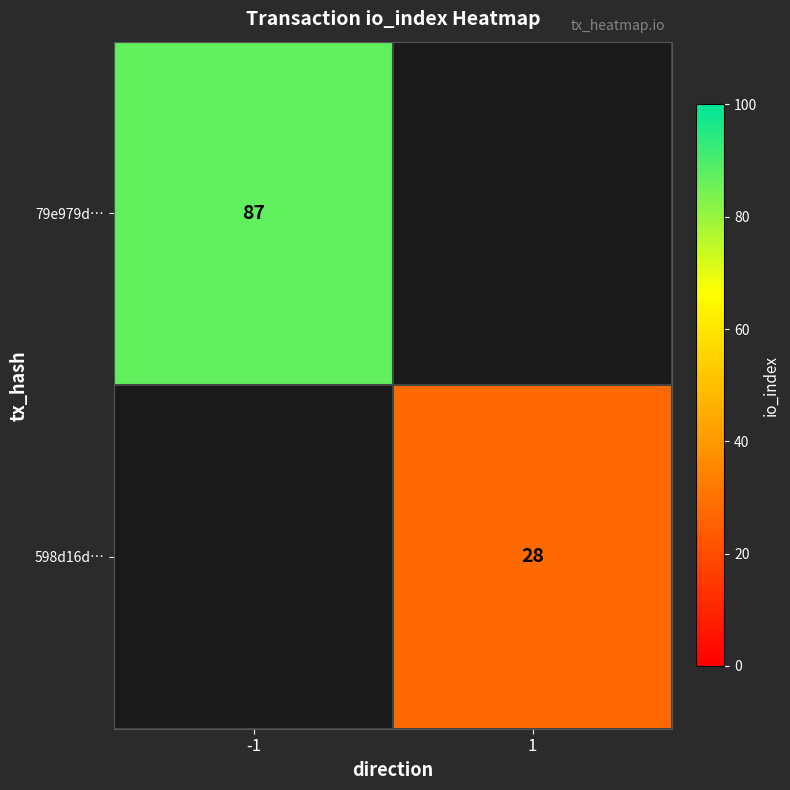

Is it true that 79e979d… equals 126 at -1?

False